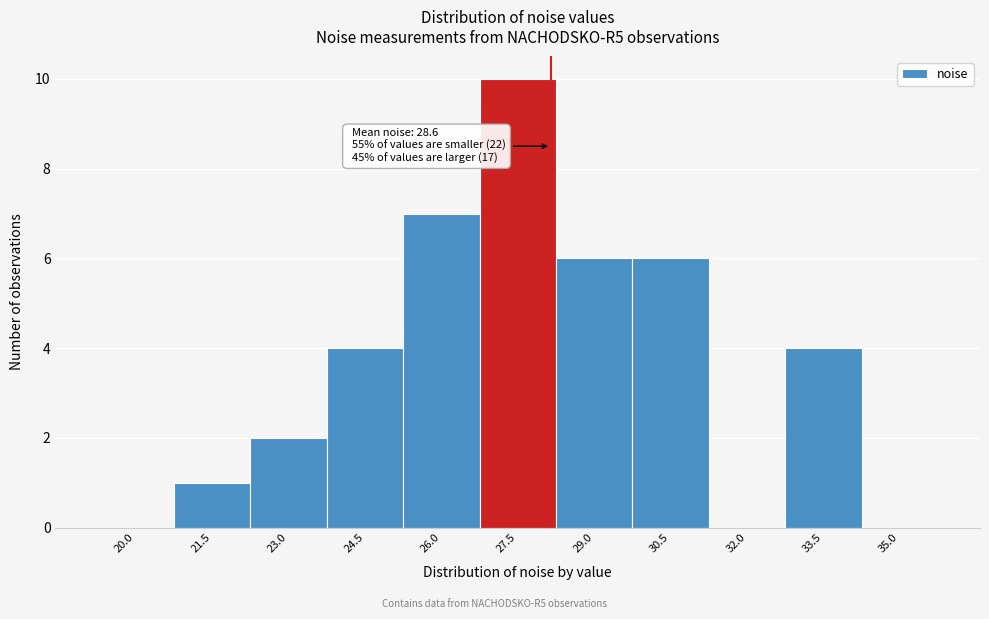

Reading right to left, extract all data points from this chart.

35.0=0	33.5=4	32.0=0	30.5=6	29.0=6	27.5=10	26.0=7	24.5=4	23.0=2	21.5=1	20.0=0